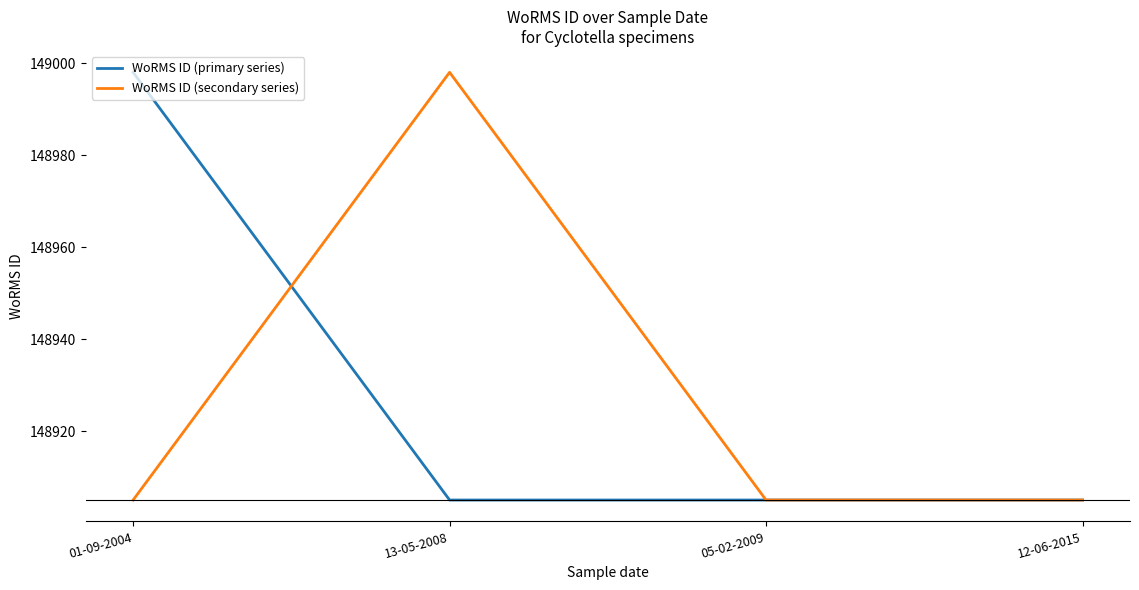

Reading right to left, what are all the values shown in this chart?

WoRMS ID (primary series): 12-06-2015=148905	05-02-2009=148905	13-05-2008=148905	01-09-2004=148998
WoRMS ID (secondary series): 12-06-2015=148905	05-02-2009=148905	13-05-2008=148998	01-09-2004=148905